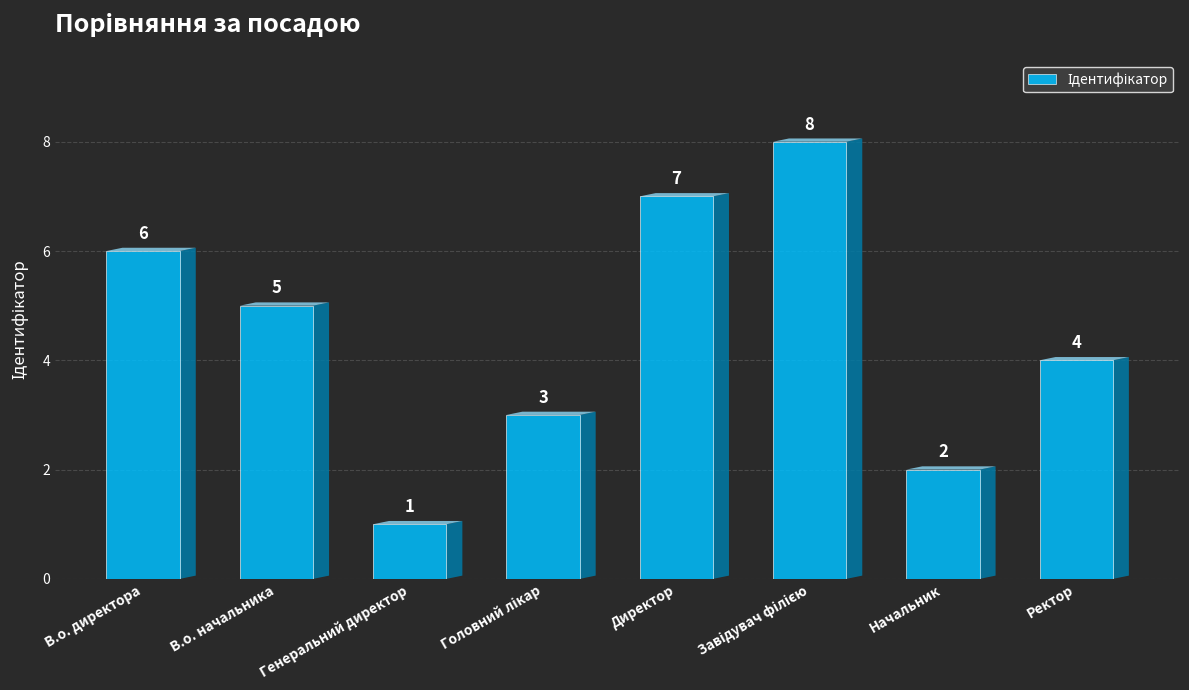

Which has a higher value, В.о. начальника or Генеральний директор?

В.о. начальника